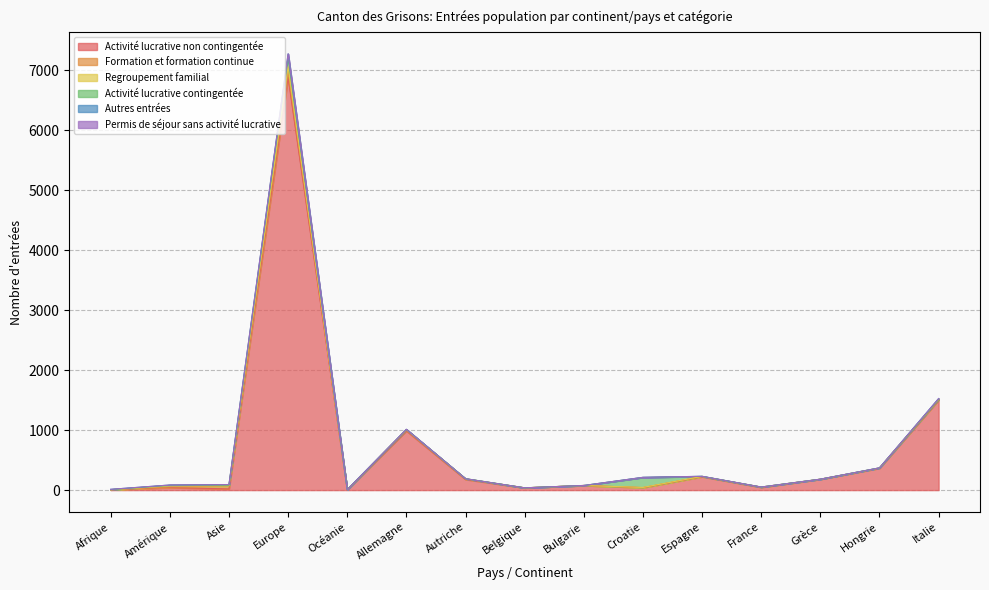

Between which two adjacent categories do Activité lucrative non contingentée and Formation et formation continue first intersect?

Amérique and Asie